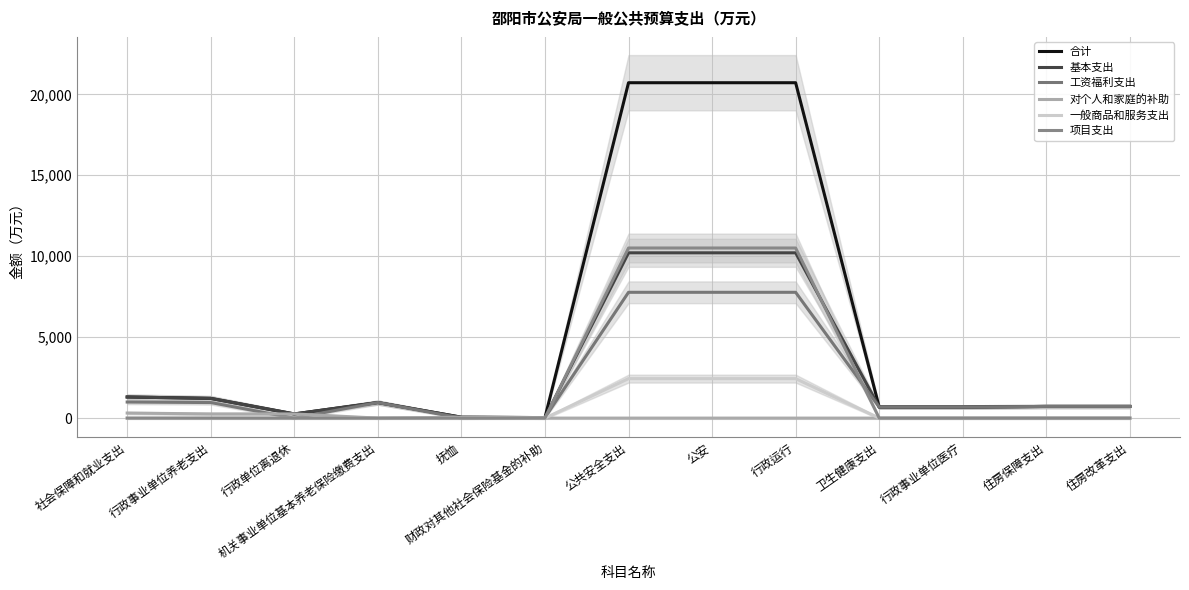

Which has a higher value, 公共安全支出 or 财政对其他社会保险基金的补助?

公共安全支出